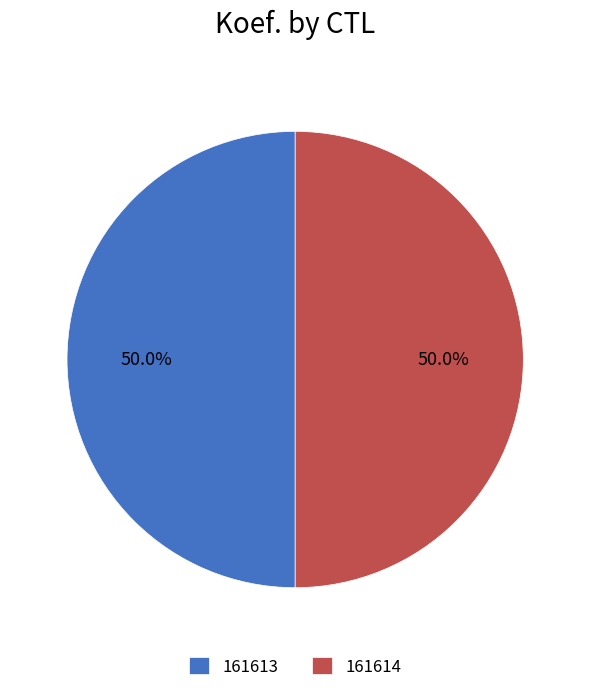

What percentage do 161614 and 161613 together represent?

100.0%